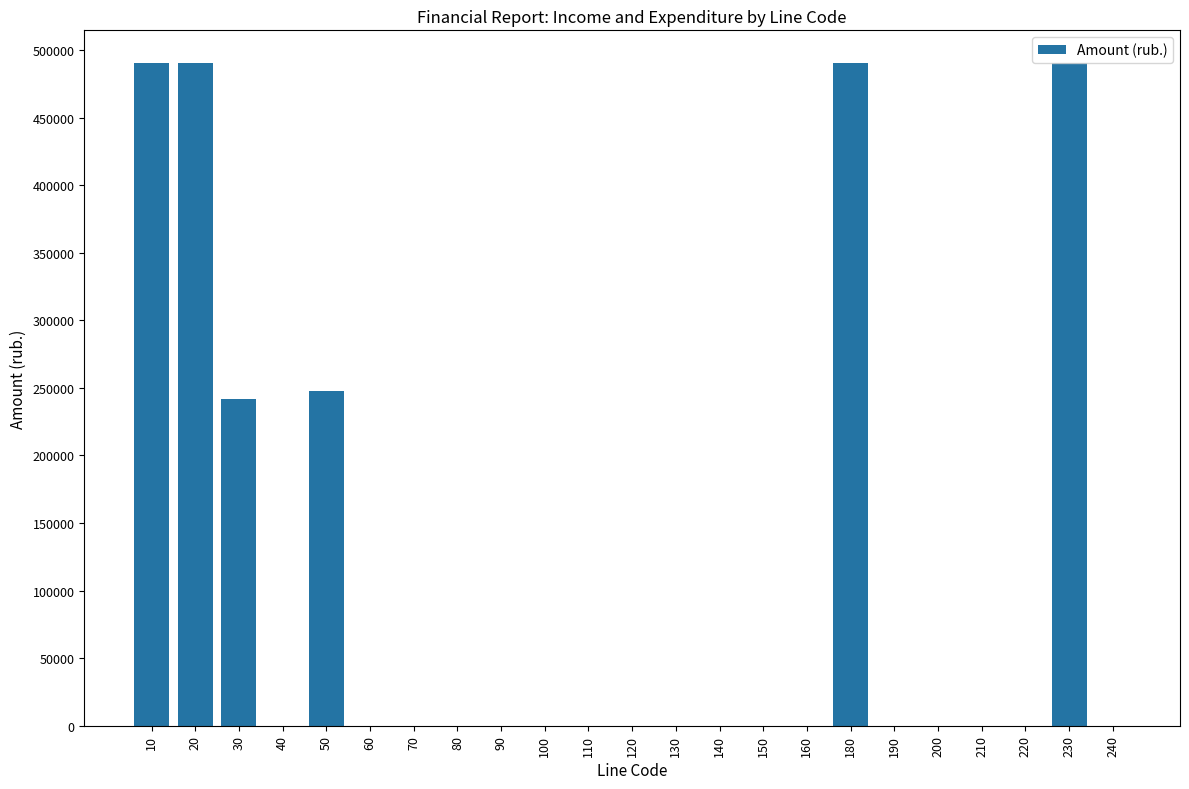

The value at 20 is 797913. True or false?

False